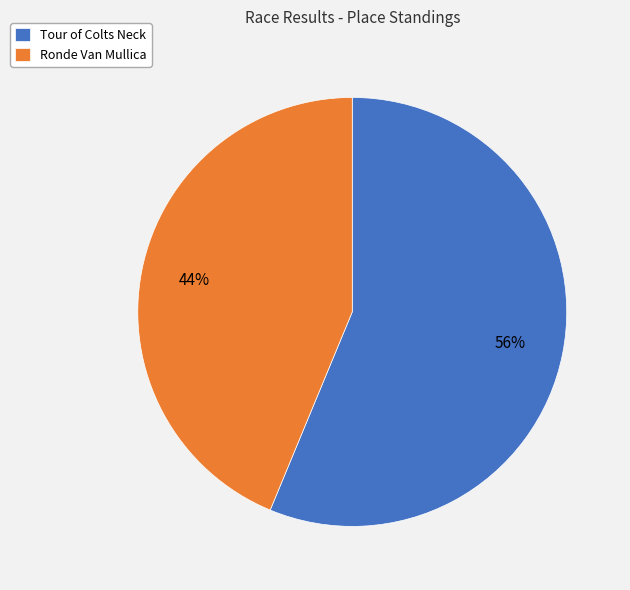

Rank the categories by value from highest to lowest.

Tour of Colts Neck, Ronde Van Mullica